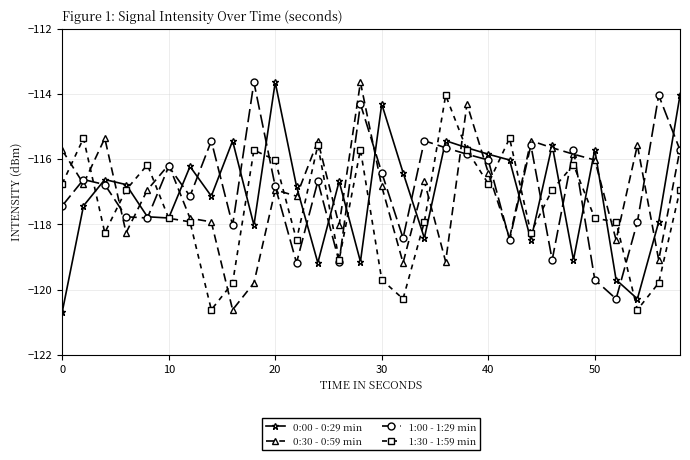

True or false: 0:30 - 0:59 min has more than 1 points higher than both neighbors.

True